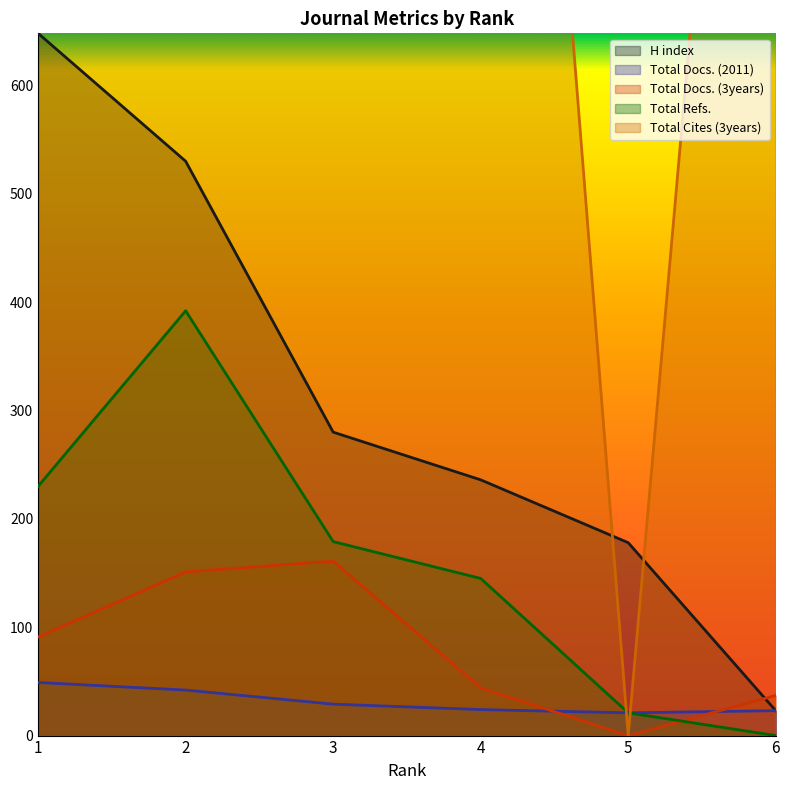

Between 3 and 6, which series saw the biggest shift?

Total Cites (3years)